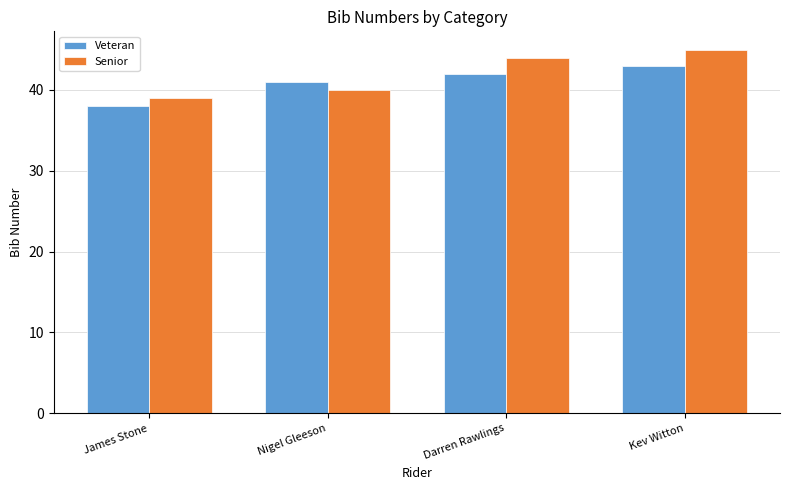

What is the maximum value shown in the chart?

45